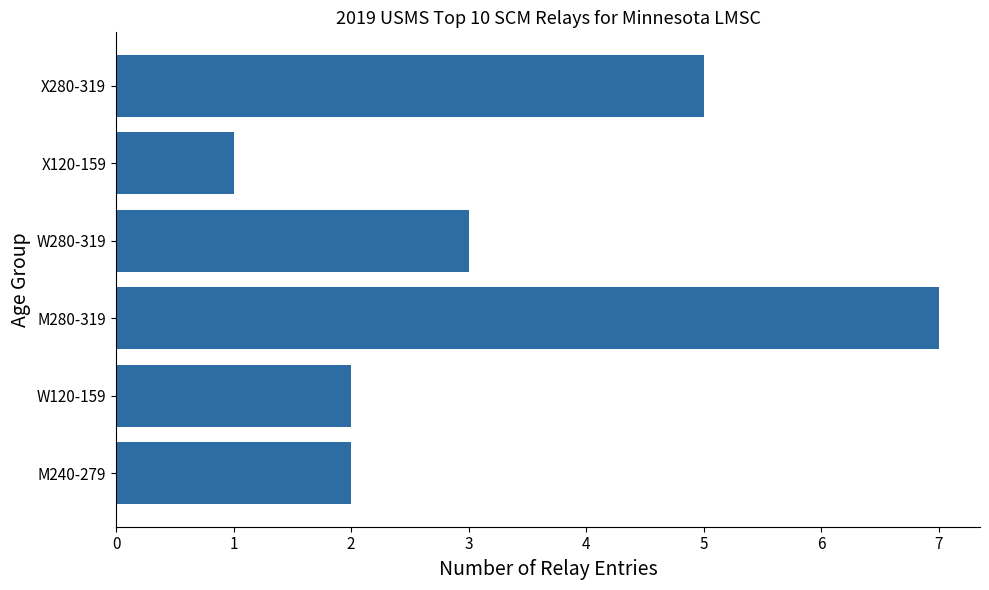

Is it true that the value at X280-319 is 2?

False